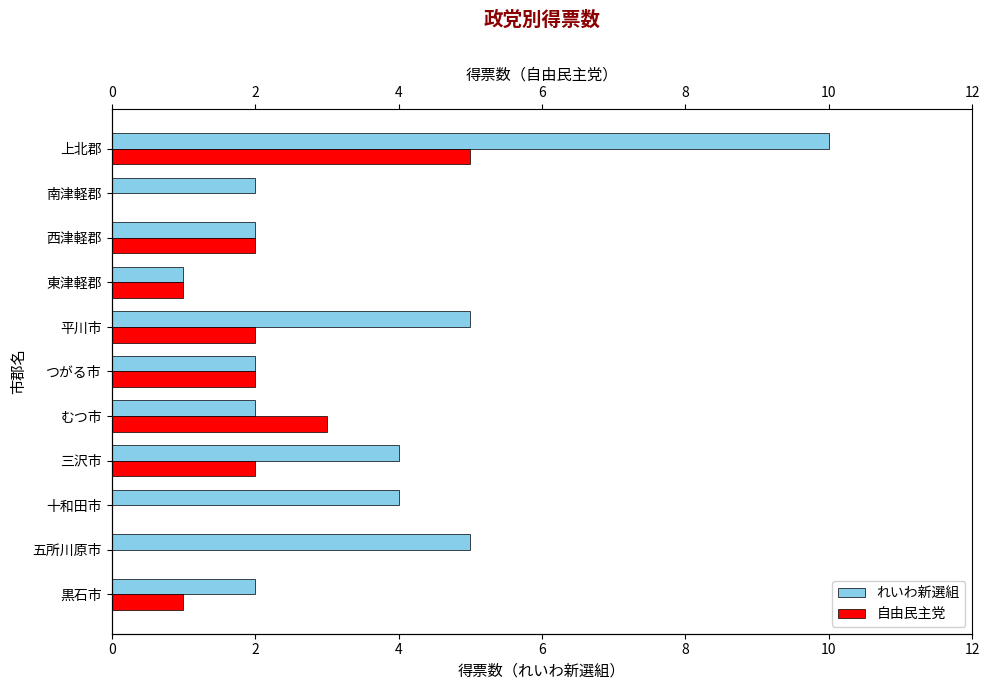

Reading right to left, list all the values displayed in this chart.

れいわ新選組: 10	2	2	1	5	2	2	4	4	5	2
自由民主党: 5	0	2	1	2	2	3	2	0	0	1